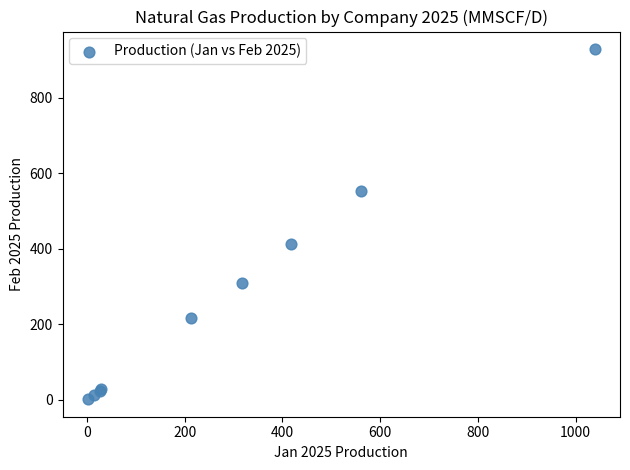

What Y value in the scatter plot is closest to 465?

412.0